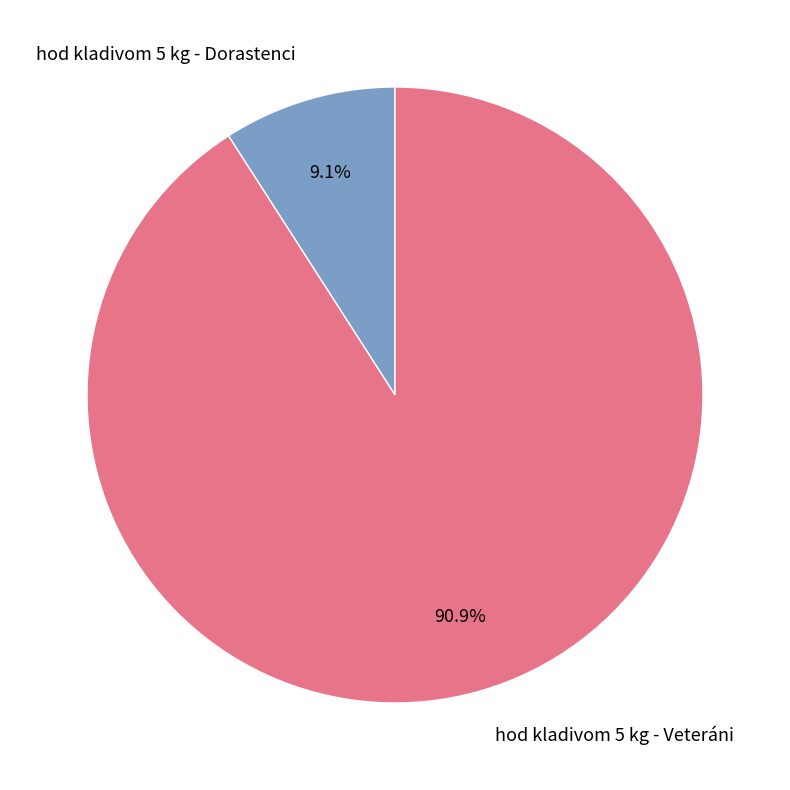

To the nearest percent, what portion does hod kladivom 5 kg - Dorastenci represent?

9%